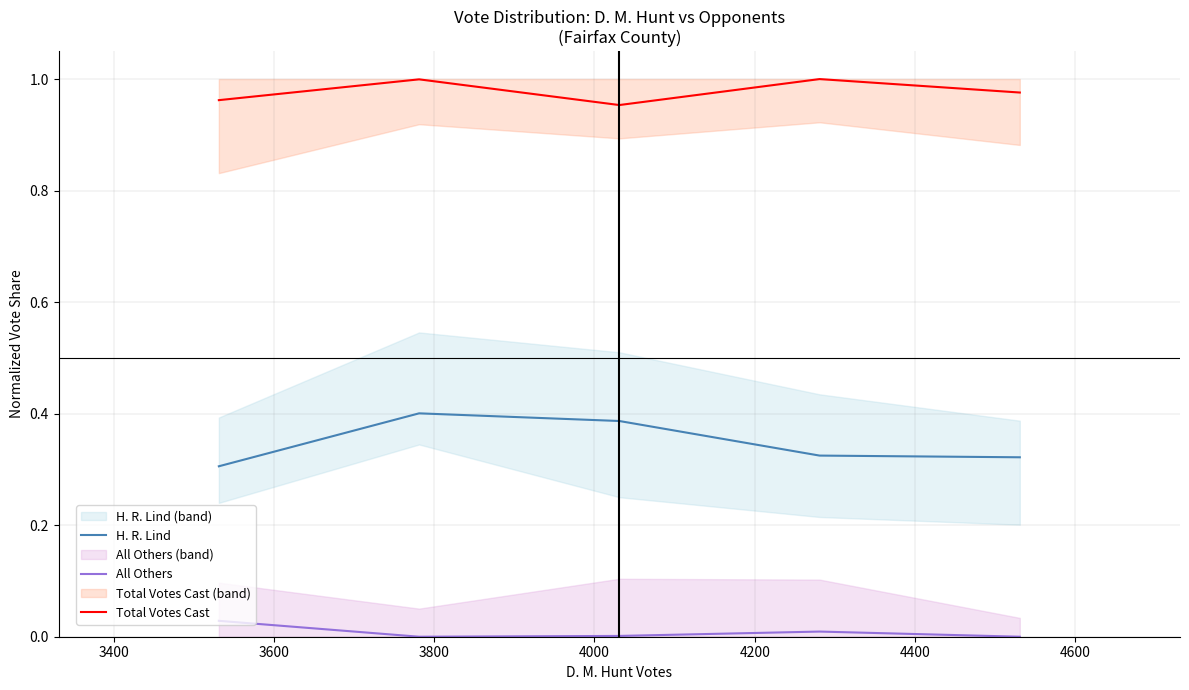

True or false: H. R. Lind and Total Votes Cast cross at least once.

False